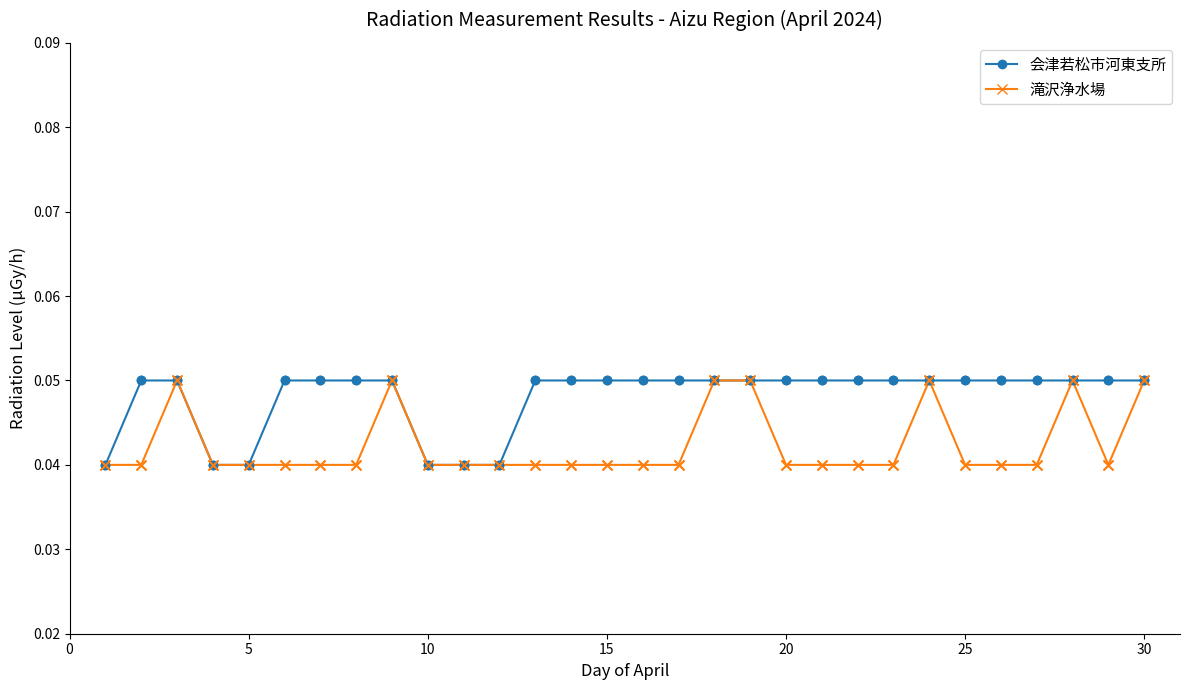

What are all the series names shown in the legend?

会津若松市河東支所, 滝沢浄水場